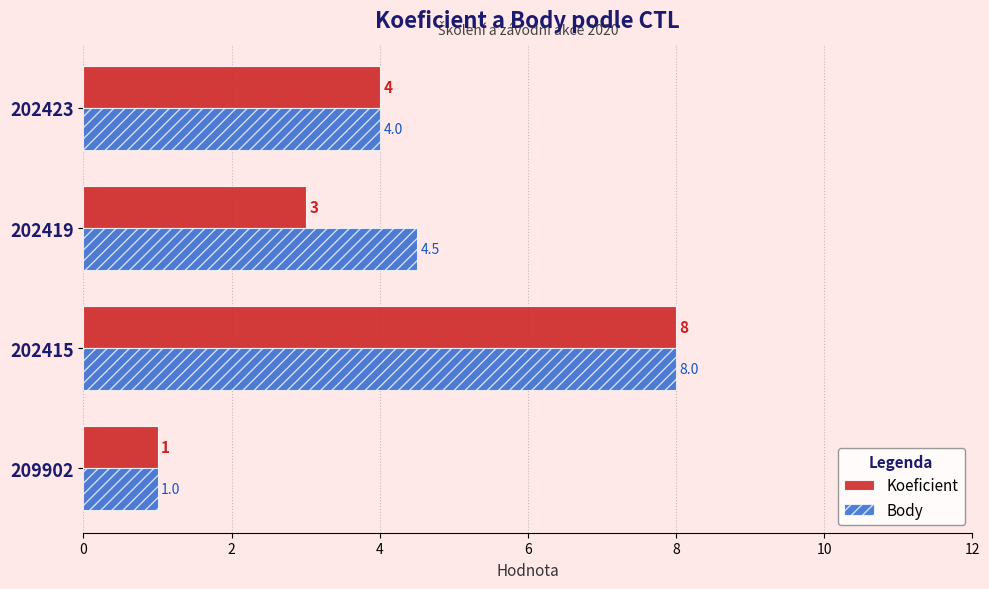

What is the difference between the maximum and minimum values in the Koeficient series?

7.0